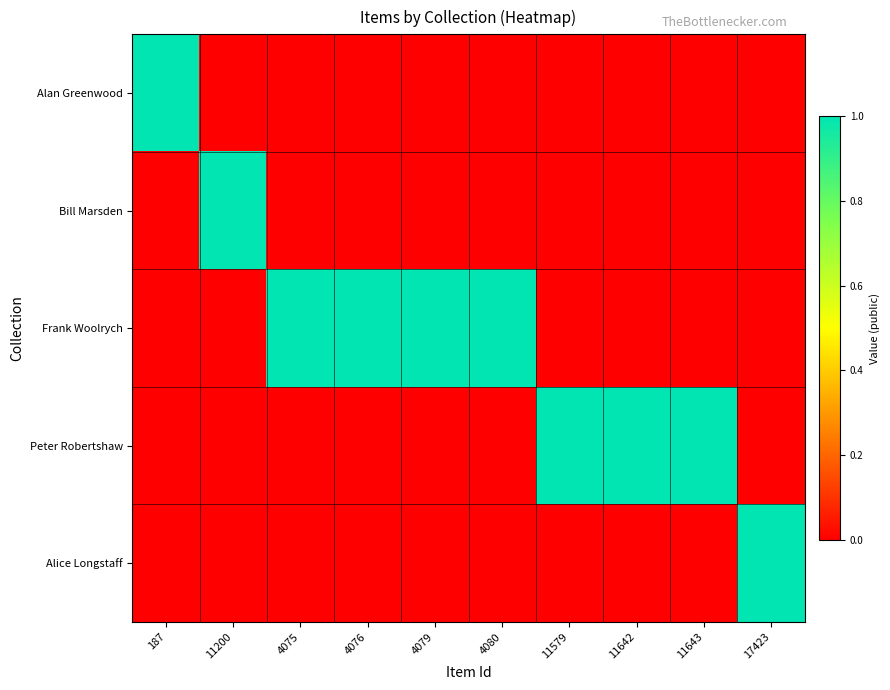

Rank the series at 4080 from lowest to highest value.

Alan Greenwood, Bill Marsden, Peter Robertshaw, Alice Longstaff, Frank Woolrych